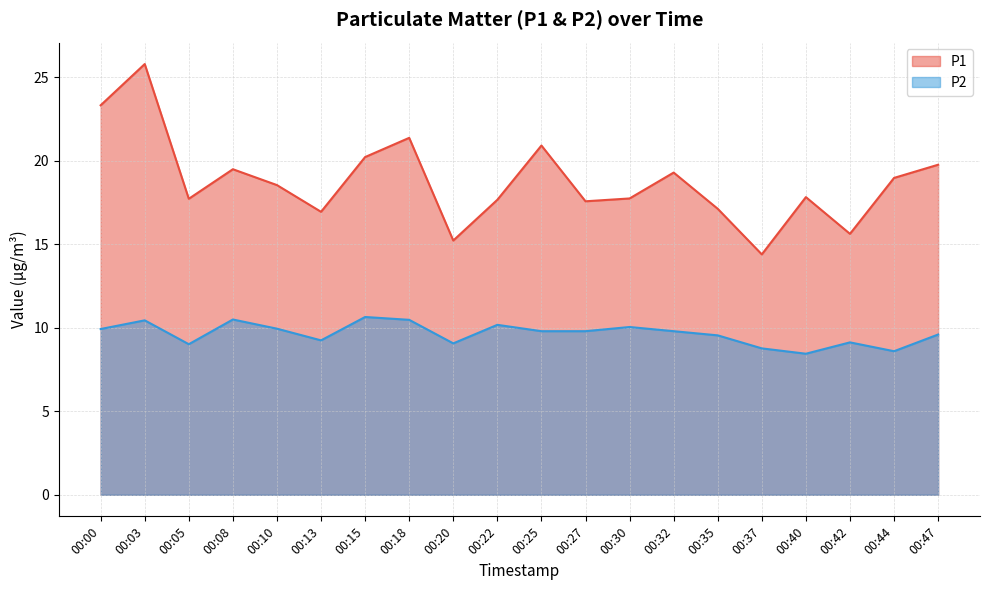

Does the chart have visible grid lines?

Yes